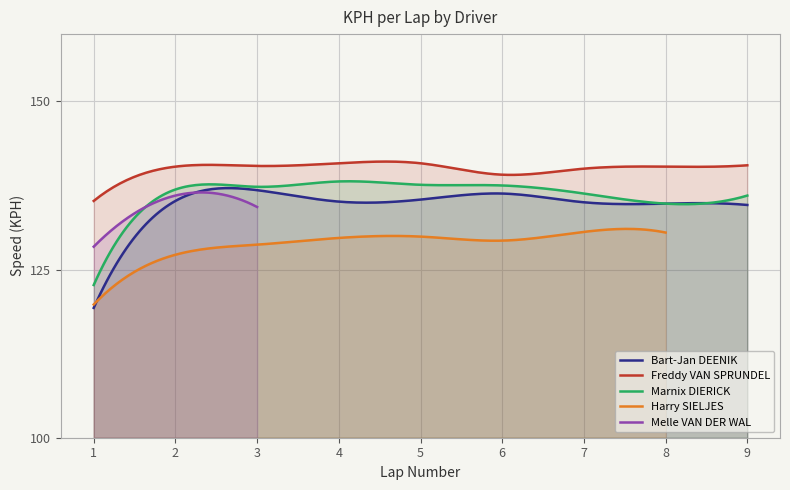

Approximately how many times larger is the value at 2 compared to 3?

1.0